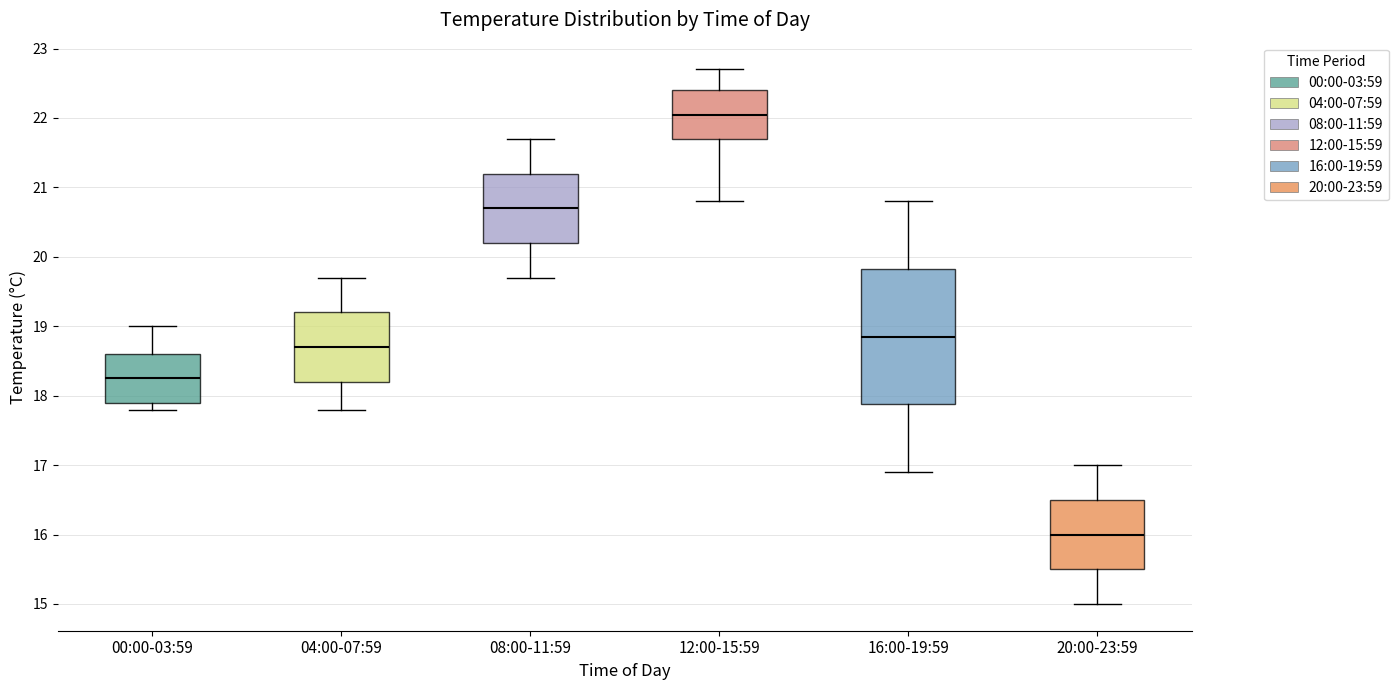

Which box is the tallest, from its lower edge to its upper edge?

16:00-19:59